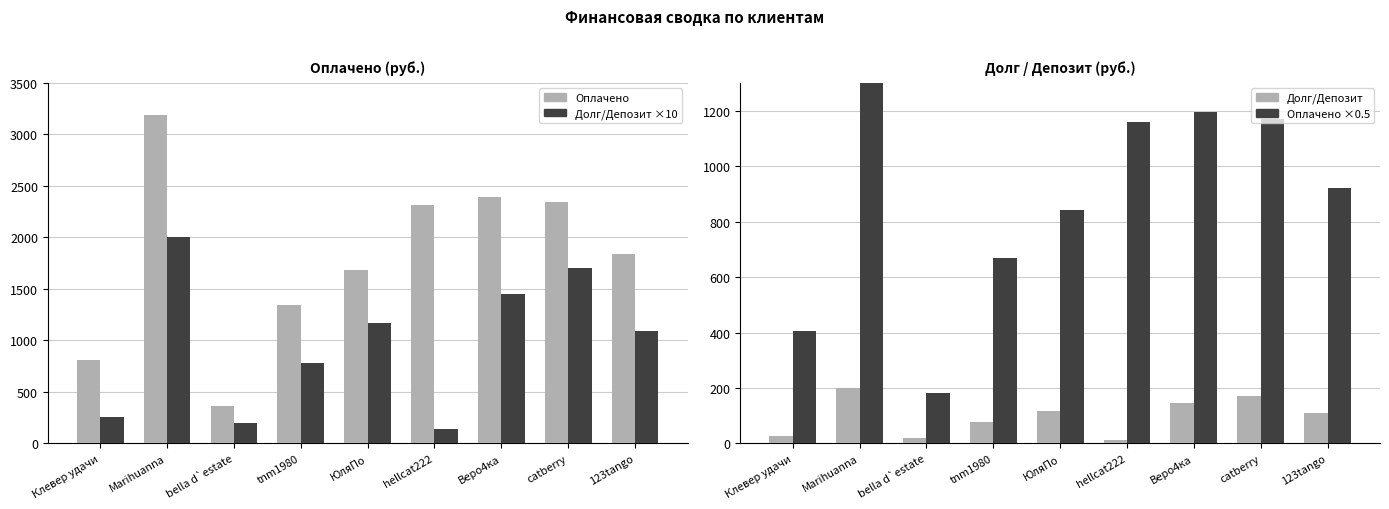

Count the number of data series in this chart.

4